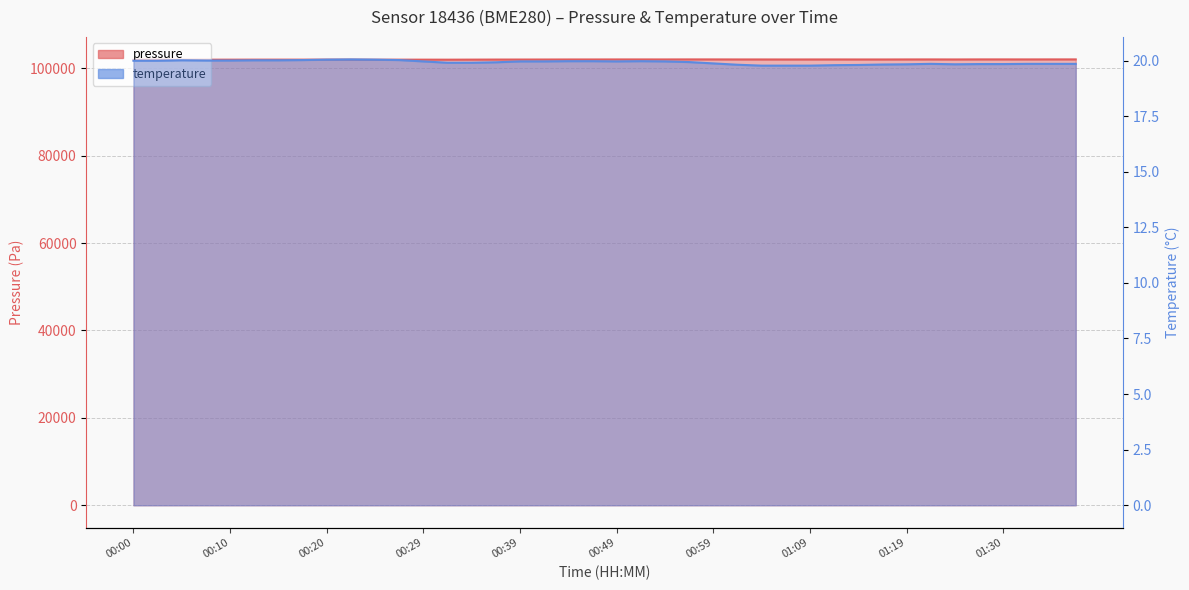

At which category does temperature reach its first local peak?

00:05